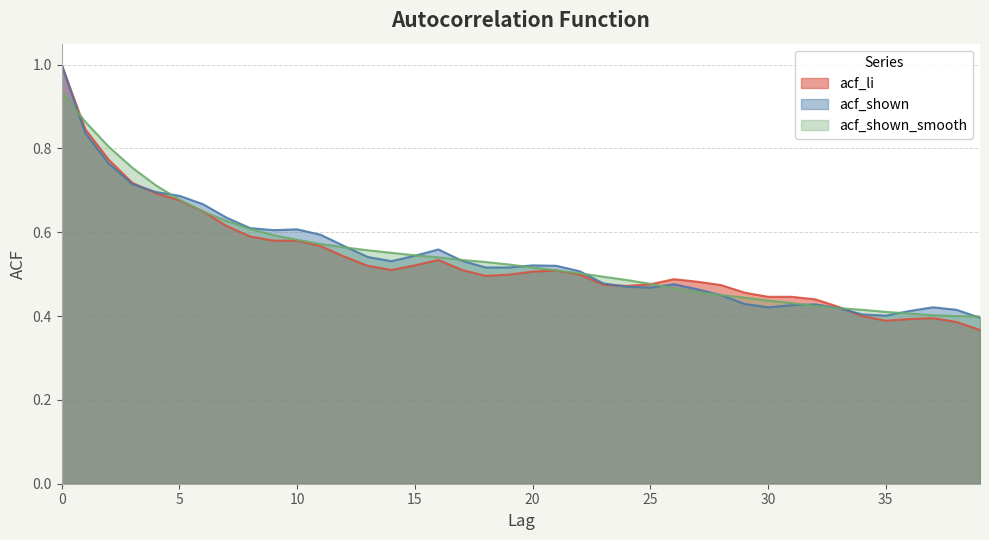

How many acf_shown values are between 0 and 1?

40